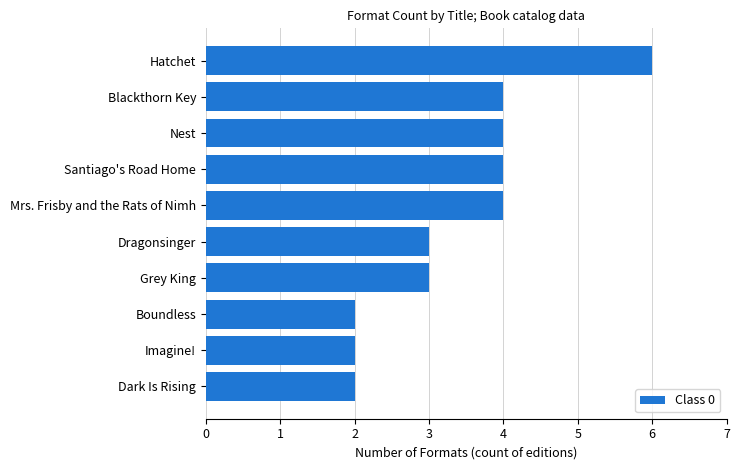

True or false: the data shows 3 at Imagine!.

False